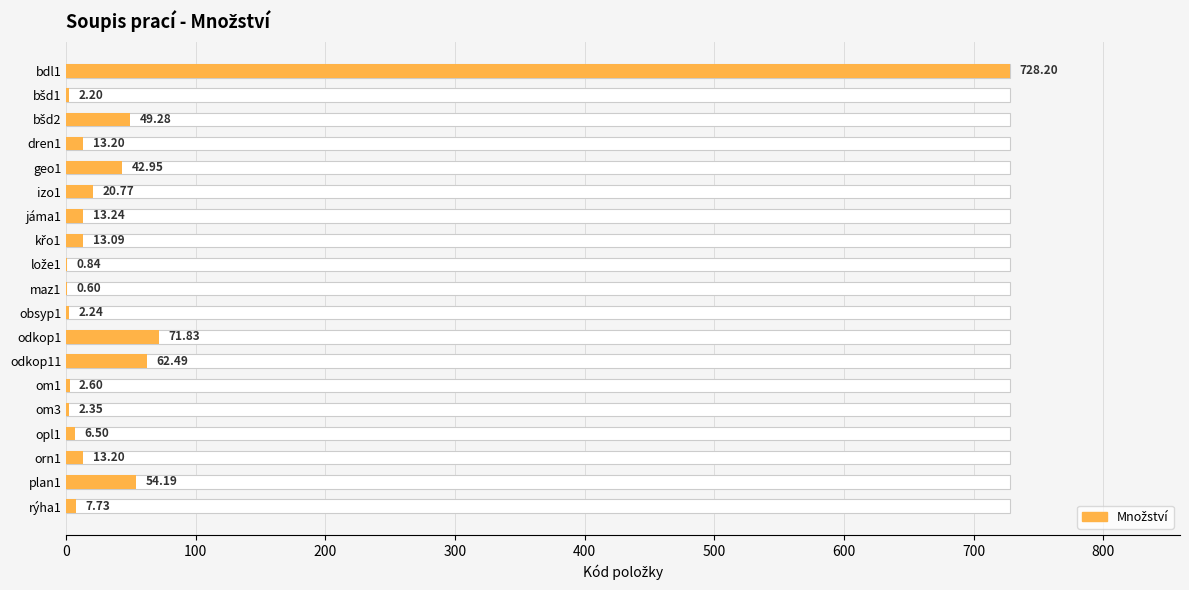

True or false: the data shows 12.7 at rýha1.

False